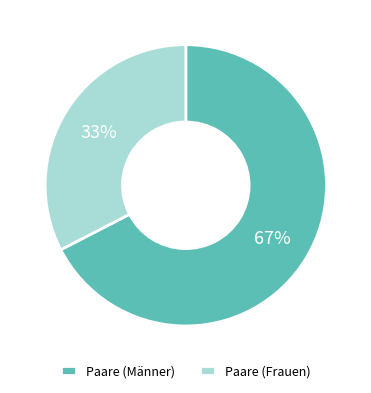

What is the ratio of the value at Paare (Frauen) to the value at Paare (Männer)?

0.5